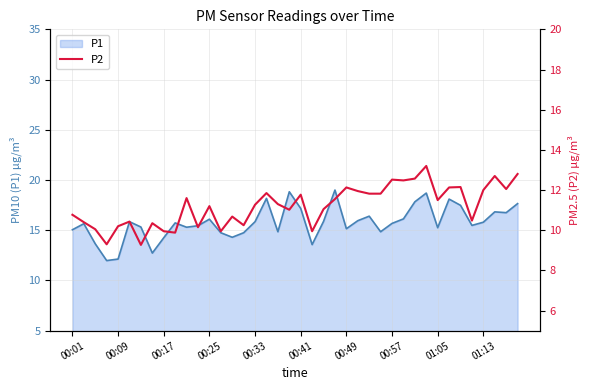

What is the maximum value for P1?

19.0